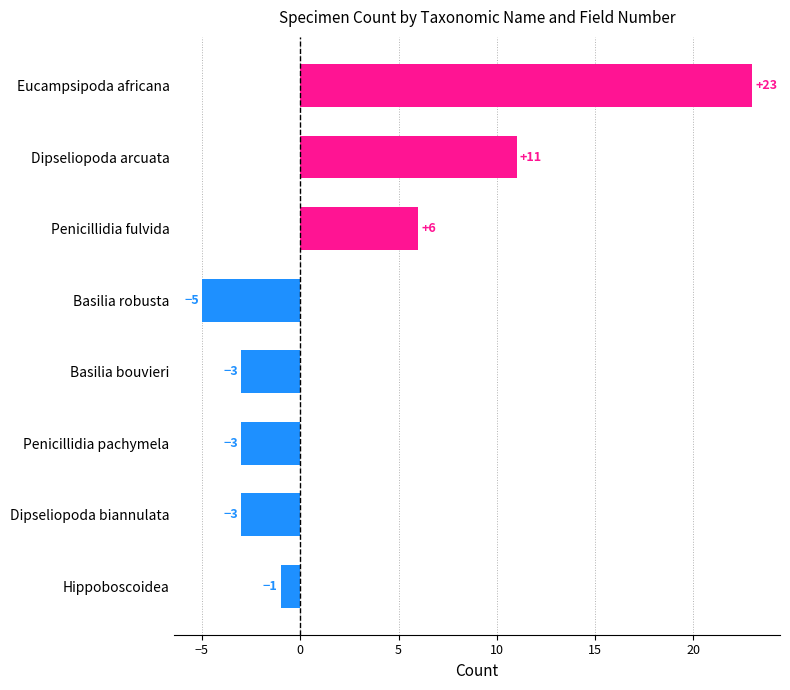

What is the sum of all values?

25